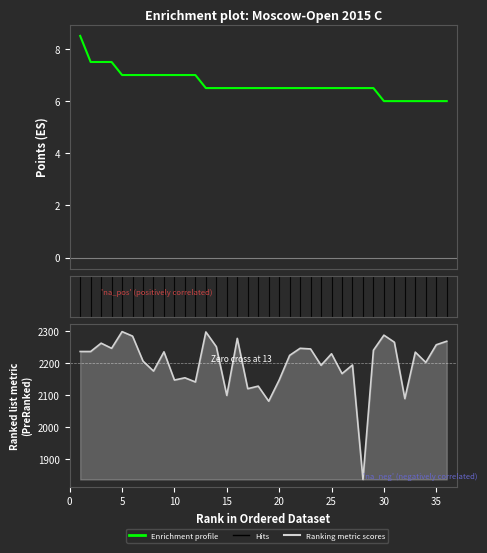

How many lines are shown in the chart?

2